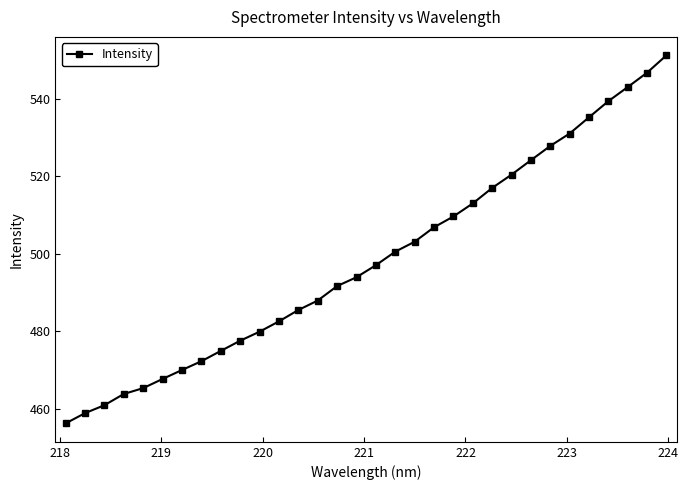

What is the greatest value displayed?

551.3